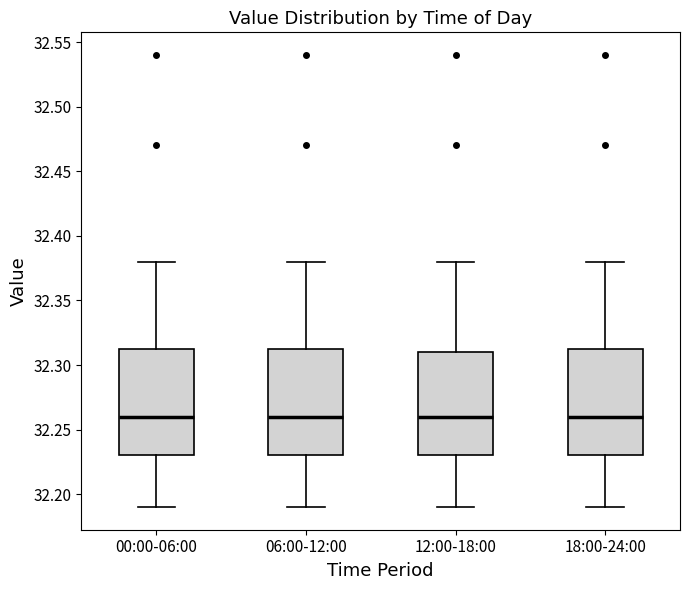

Where does the median line of the box for 06:00-12:00 sit on the y-axis? The values are not printed on the chart, so give them approximately, as read against the axis.

32.260